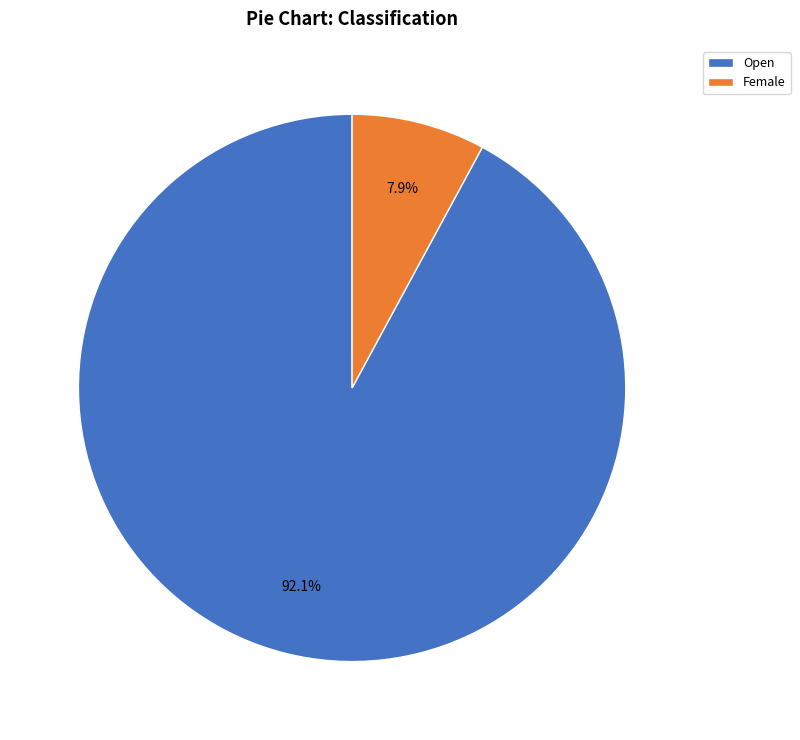

Between Female and Open, which is larger?

Open